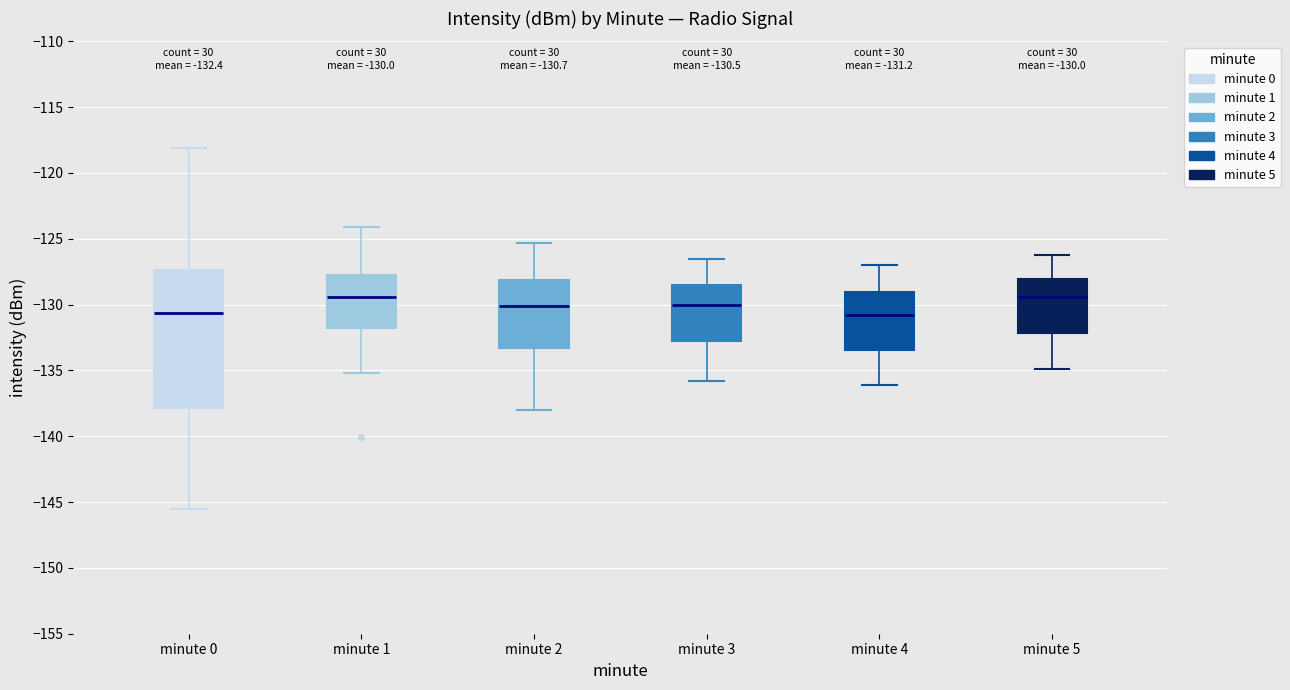

Which box is the tallest, from its lower edge to its upper edge?

minute 0